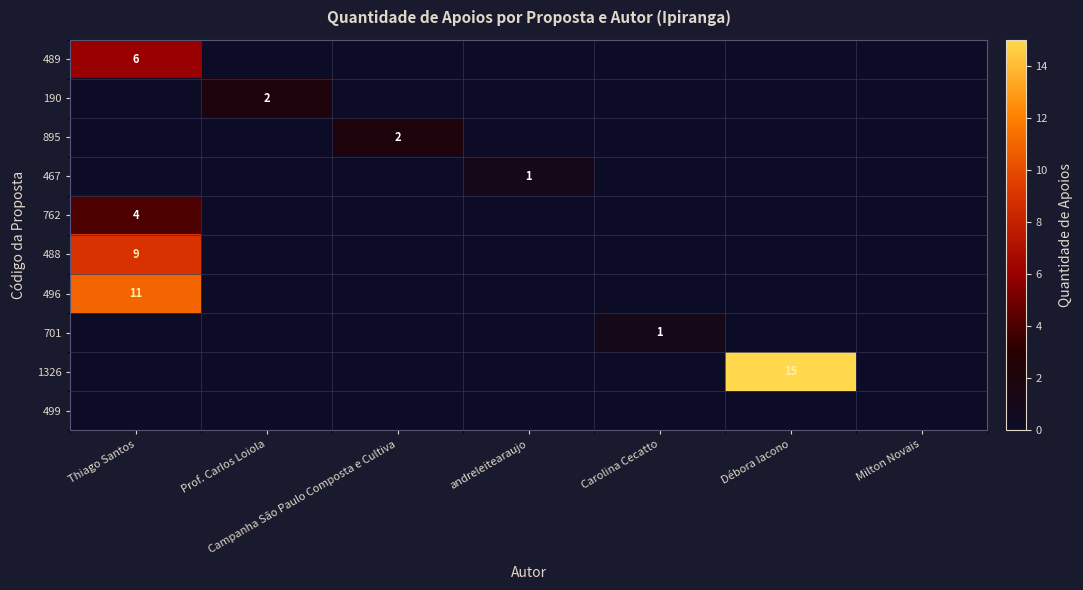

At which category does the chart reach its minimum across all series?

Prof. Carlos Loiola